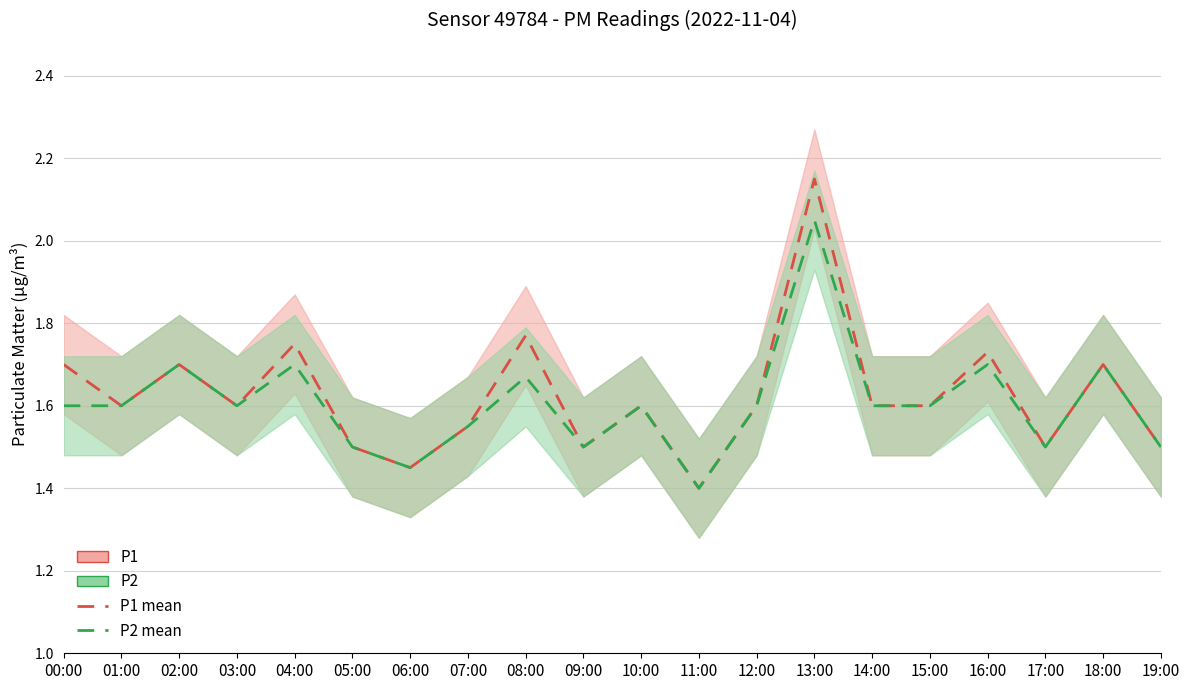

What is the total value across all series at 19:00?

3.0